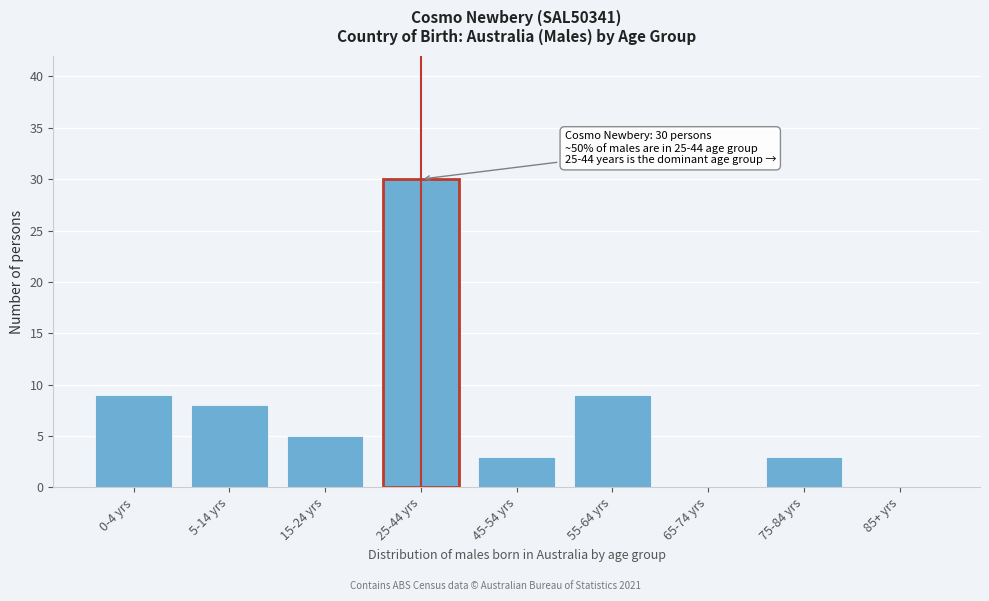

Reading right to left, list all the values displayed in this chart.

85+ yrs=0	75-84 yrs=3	65-74 yrs=0	55-64 yrs=9	45-54 yrs=3	25-44 yrs=30	15-24 yrs=5	5-14 yrs=8	0-4 yrs=9